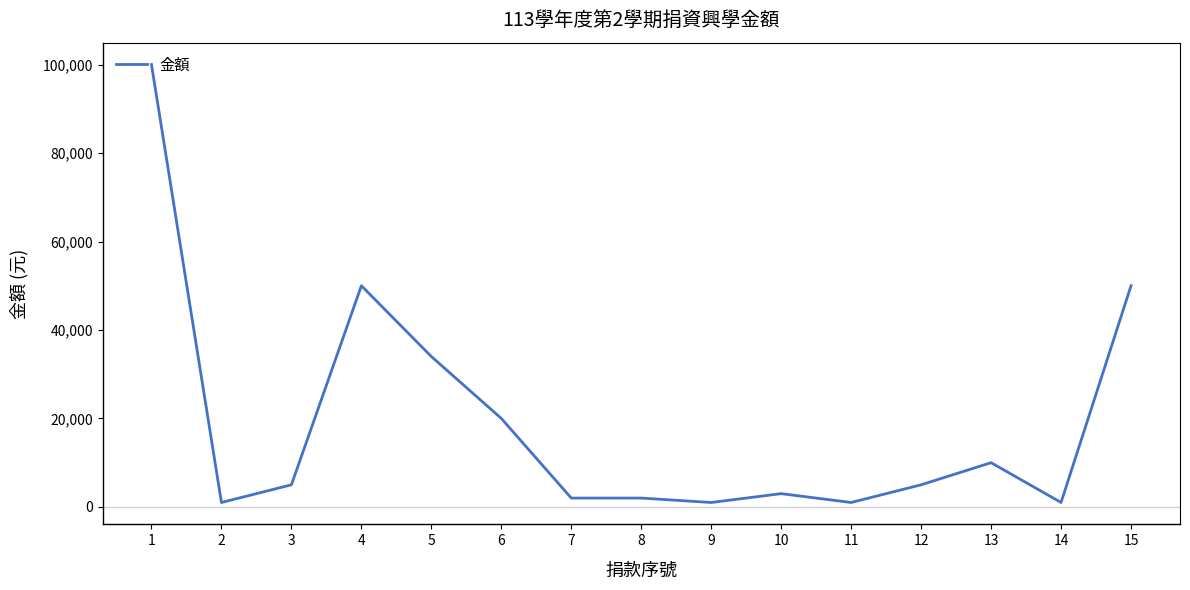

What is the difference between the maximum and minimum values?

99000